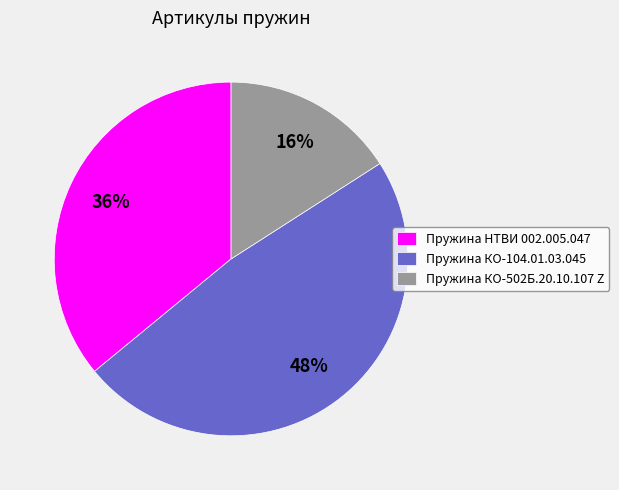

Which has a higher value, Пружина НТВИ 002.005.047 or Пружина КО-502Б.20.10.107 Z?

Пружина НТВИ 002.005.047